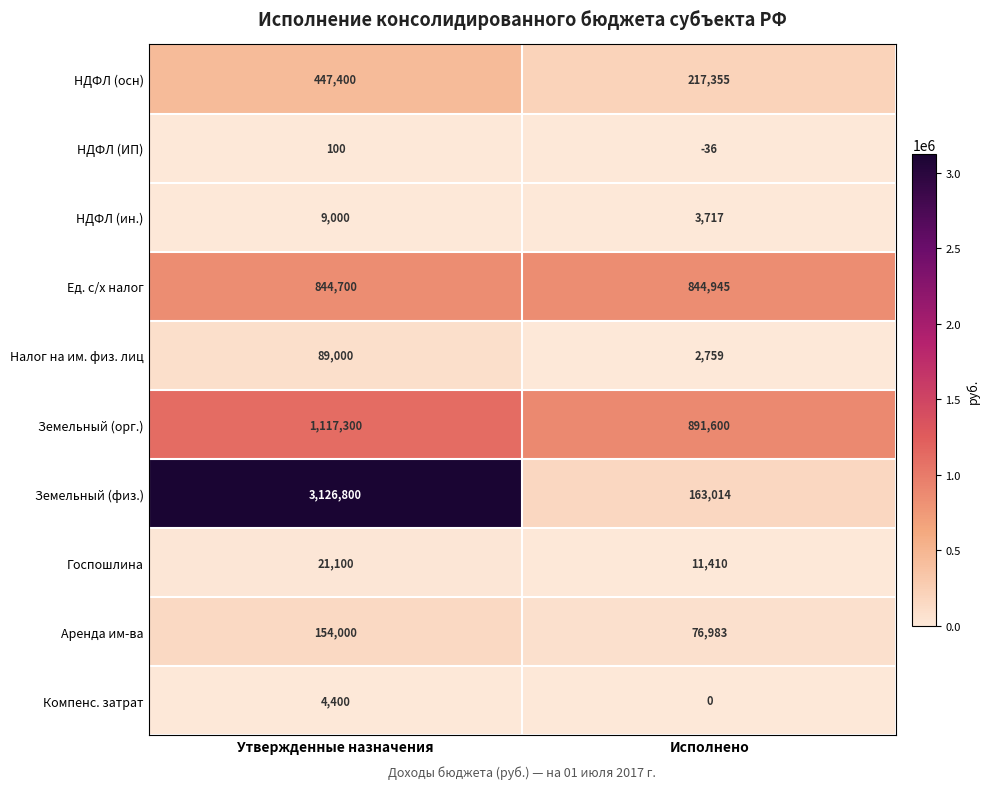

What is the sum of the Земельный (физ.) values at Утвержденные назначения and Исполнено?

3289814